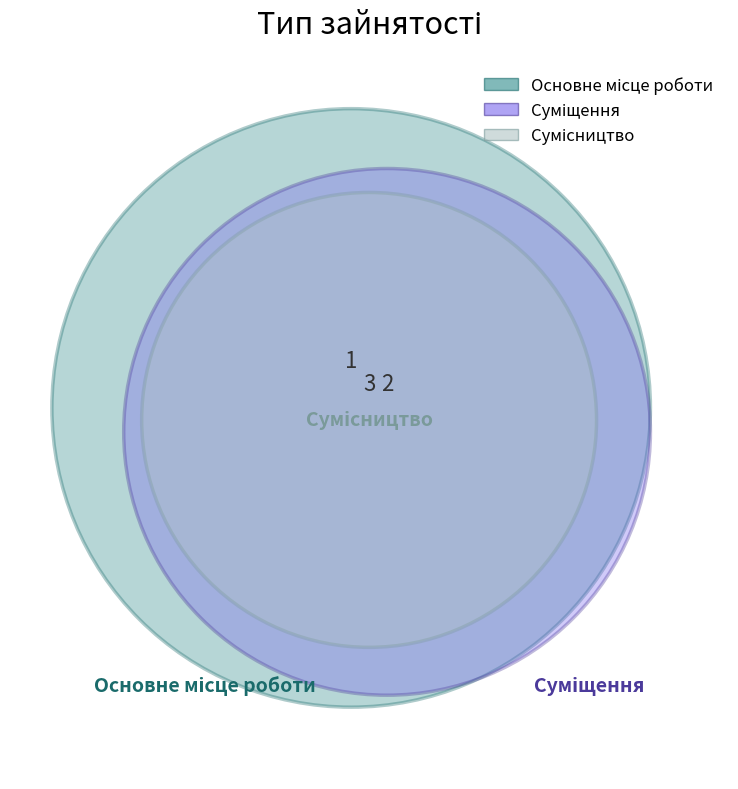

To the nearest percent, what is the combined percentage of Суміщення and Основне місце роботи?

50%